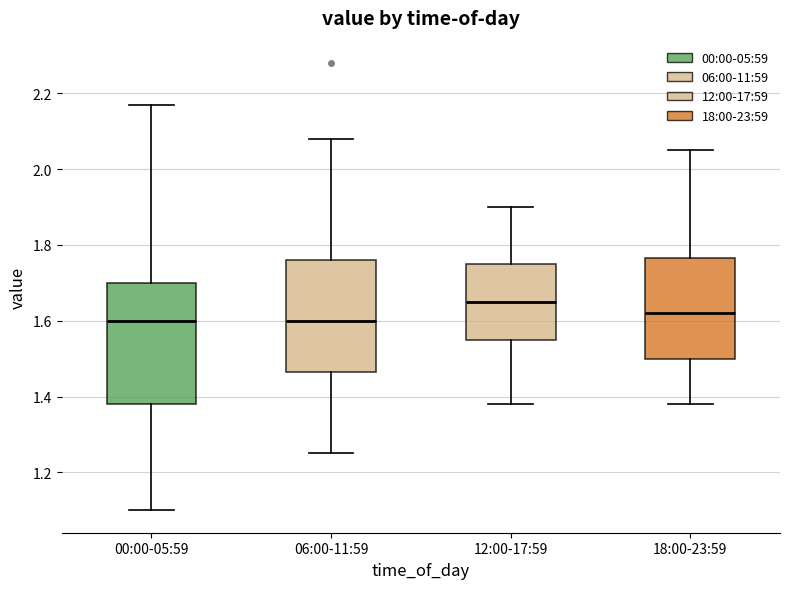

Reading left to right, read every box against the y-axis: the position of its median line, the range the box covers, and the ends of its whiskers. The values are not printed on the chart, so give them approximately, as read against the axis.

00:00-05:59: median 1.60, box 1.38 to 1.70, whiskers 1.10 to 2.18
06:00-11:59: median 1.60, box 1.46 to 1.76, whiskers 1.26 to 2.08
12:00-17:59: median 1.66, box 1.56 to 1.76, whiskers 1.38 to 1.90
18:00-23:59: median 1.62, box 1.50 to 1.76, whiskers 1.38 to 2.06